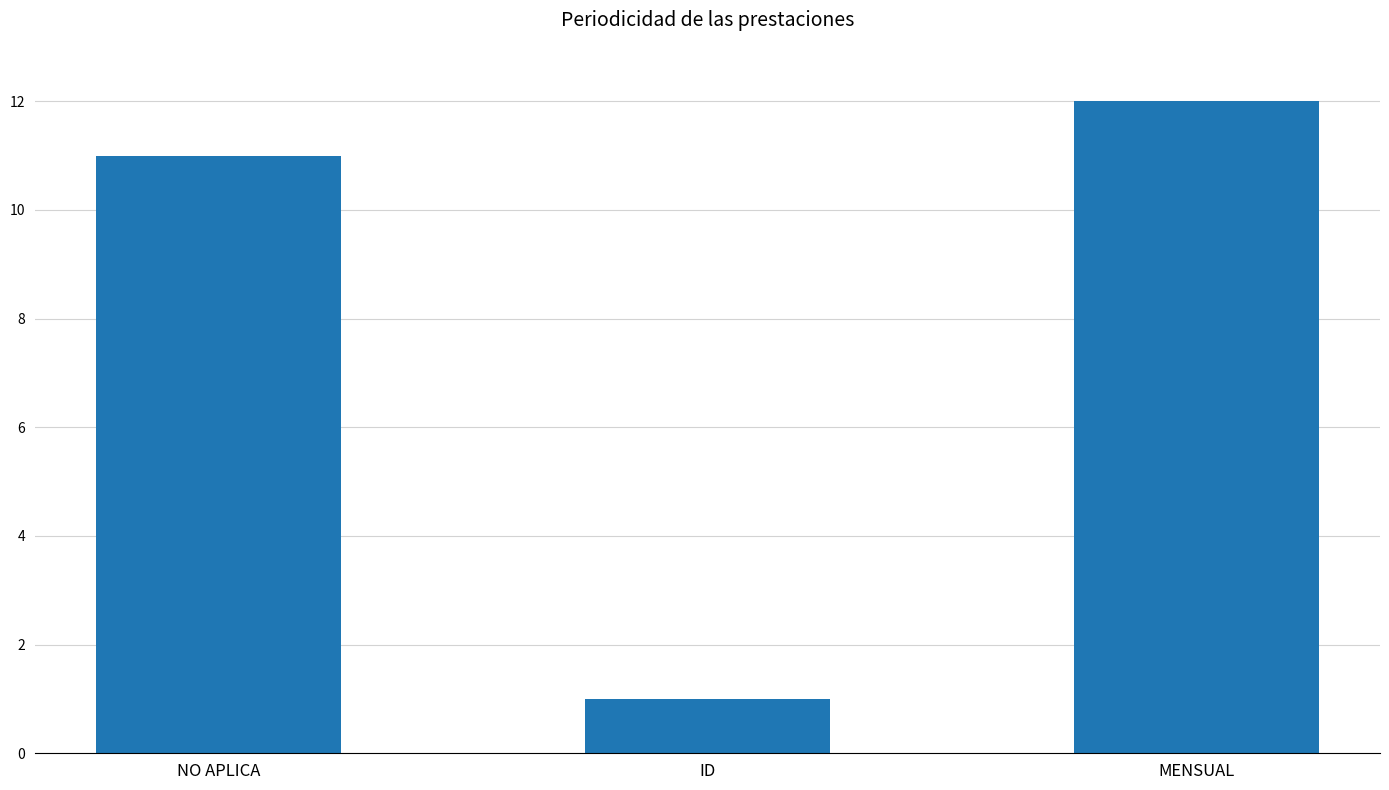

Reading left to right, extract all data points from this chart.

11	1	12